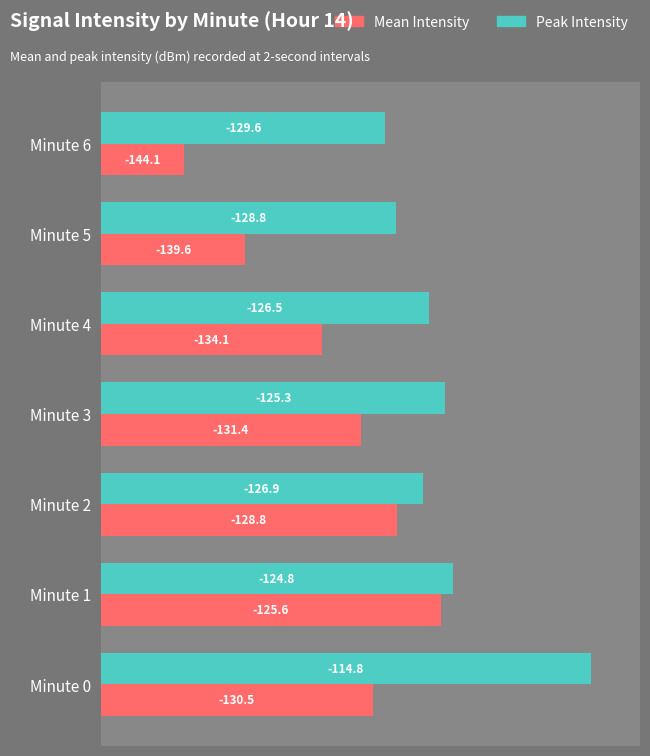

What are all the series names shown in the legend?

Mean Intensity, Peak Intensity